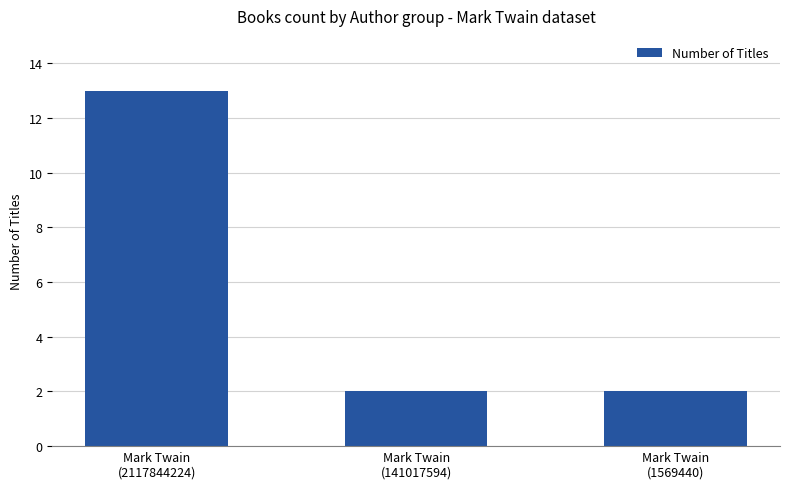

What is the difference between the values at Mark Twain
(2117844224) and Mark Twain
(1569440)?

11